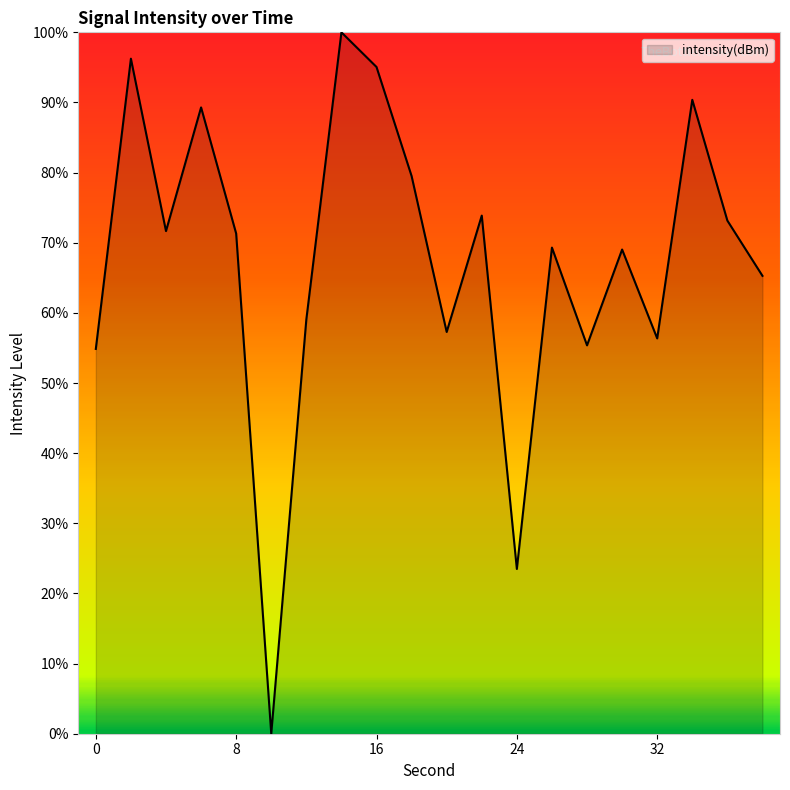

Count the number of categories in the chart.

20